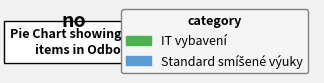

True or false: IT vybavení accounts for 2% of the total.

False